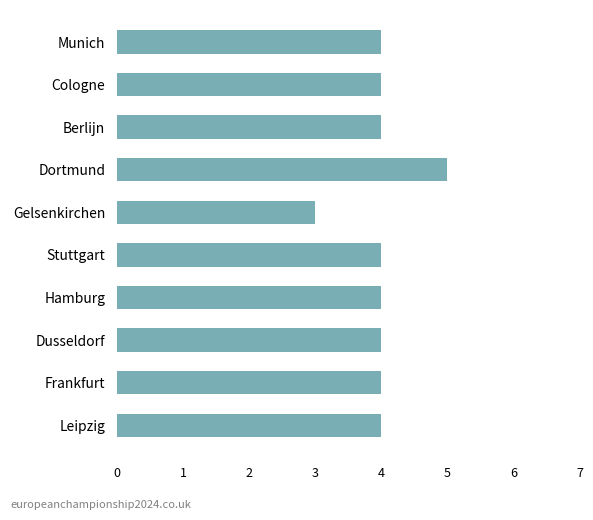

True or false: the data shows 4 at Cologne.

True